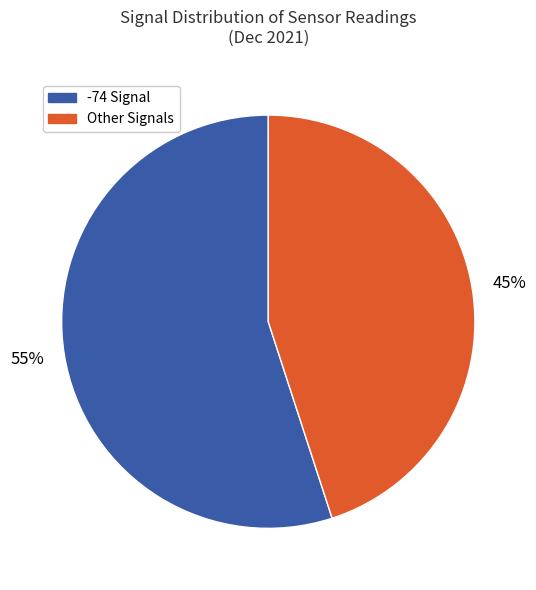

Is there a majority slice in this chart?

Yes